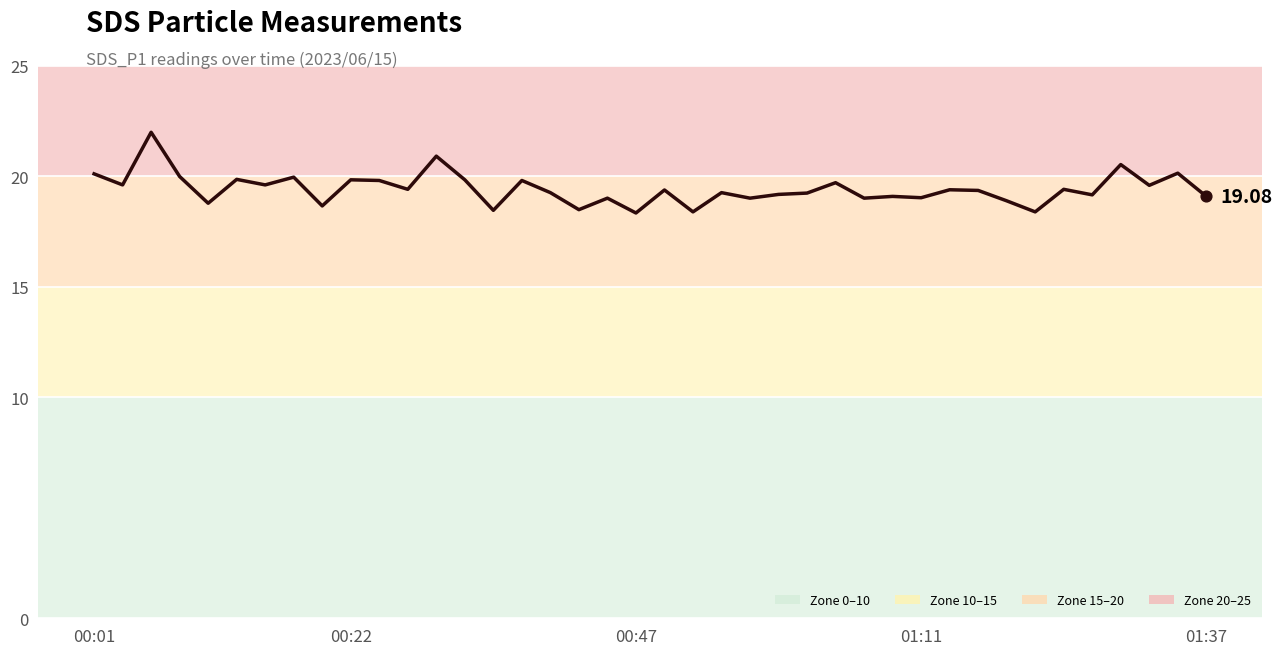

Does the chart have visible grid lines?

Yes